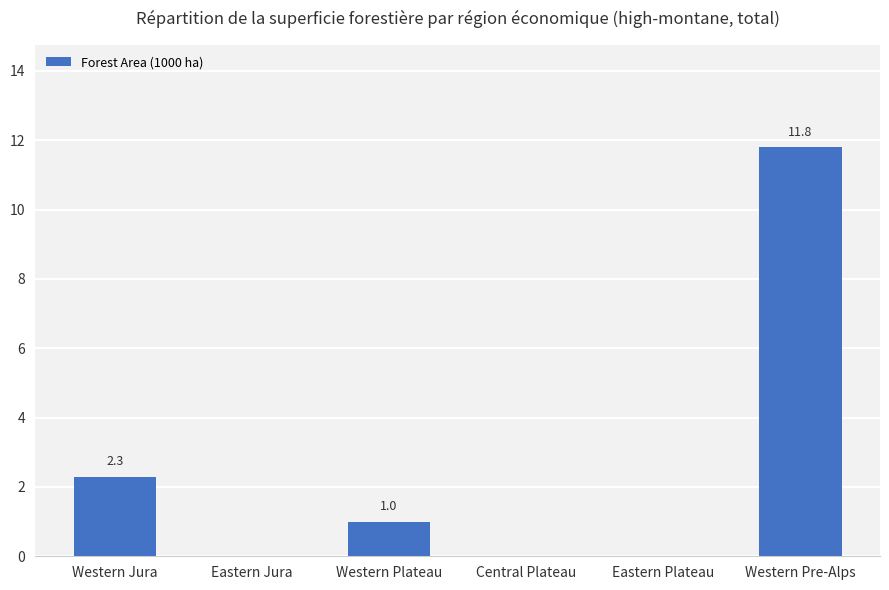

What is the approximate value at Western Pre-Alps?

11.8